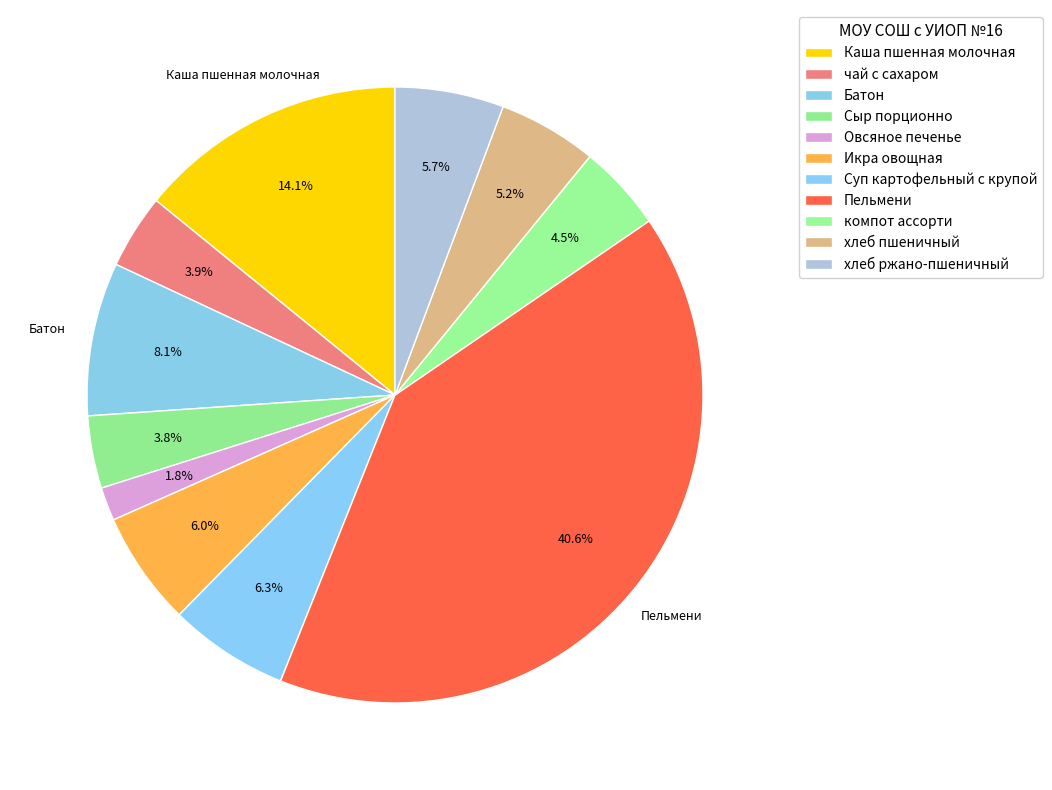

Do чай с сахаром and Пельмени together represent more than half of the pie?

No